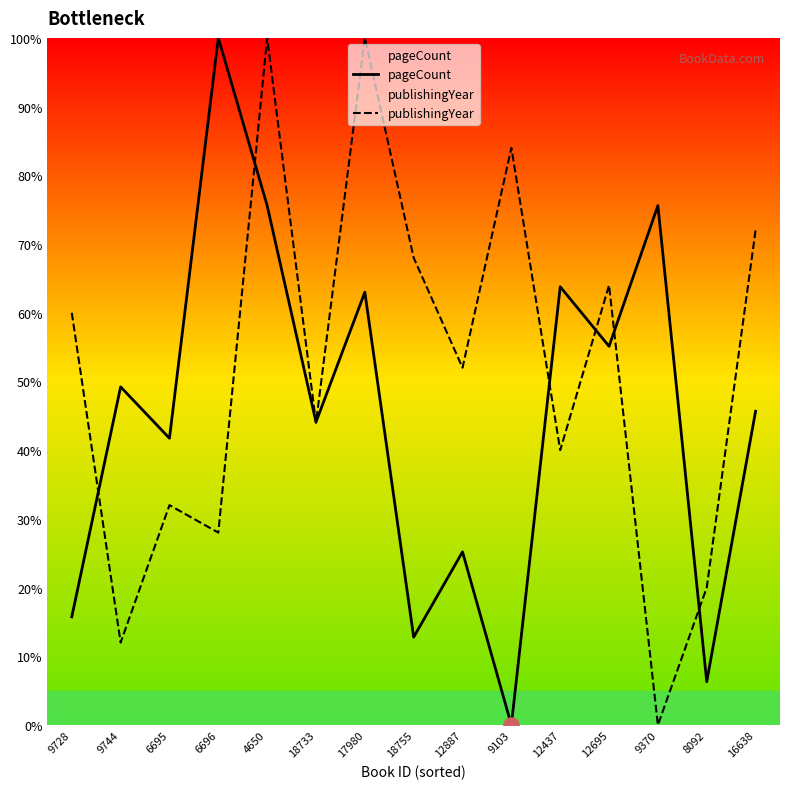

At which category is the sum across all series the highest?

4650